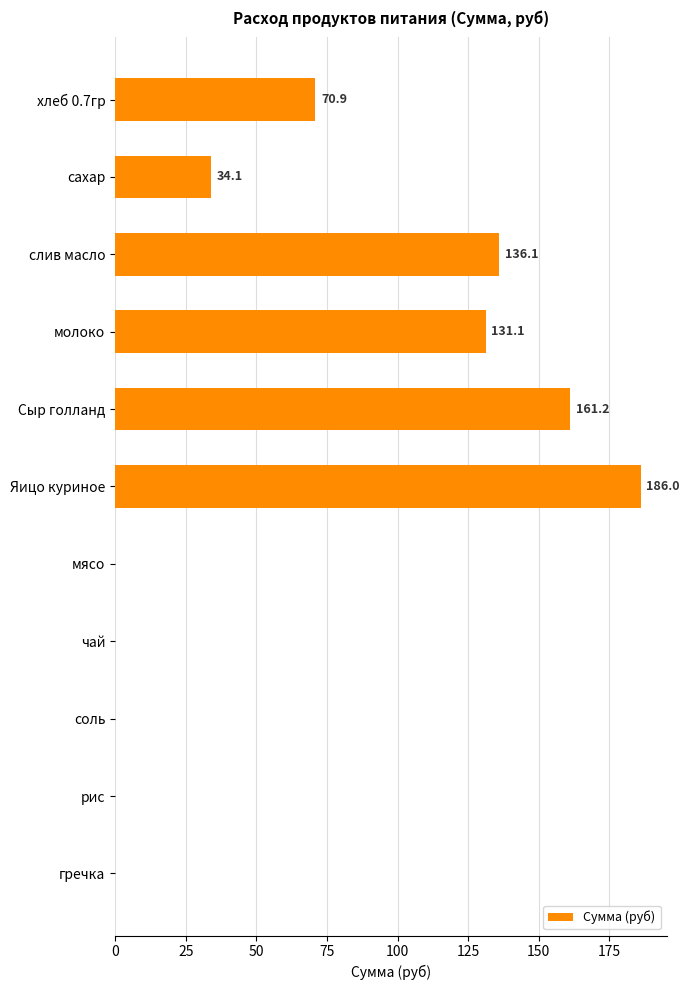

Does the chart contain stacked bars?

No